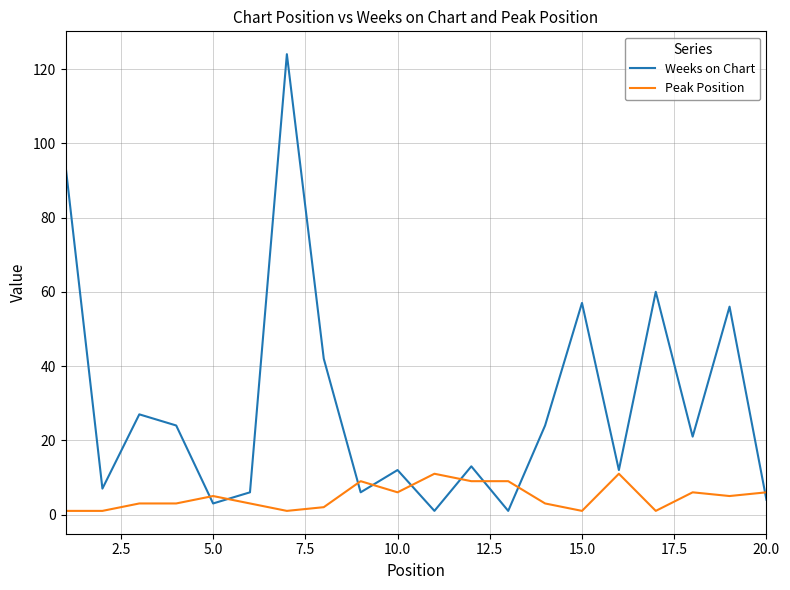

Which series has the largest total across all categories?

Weeks on Chart